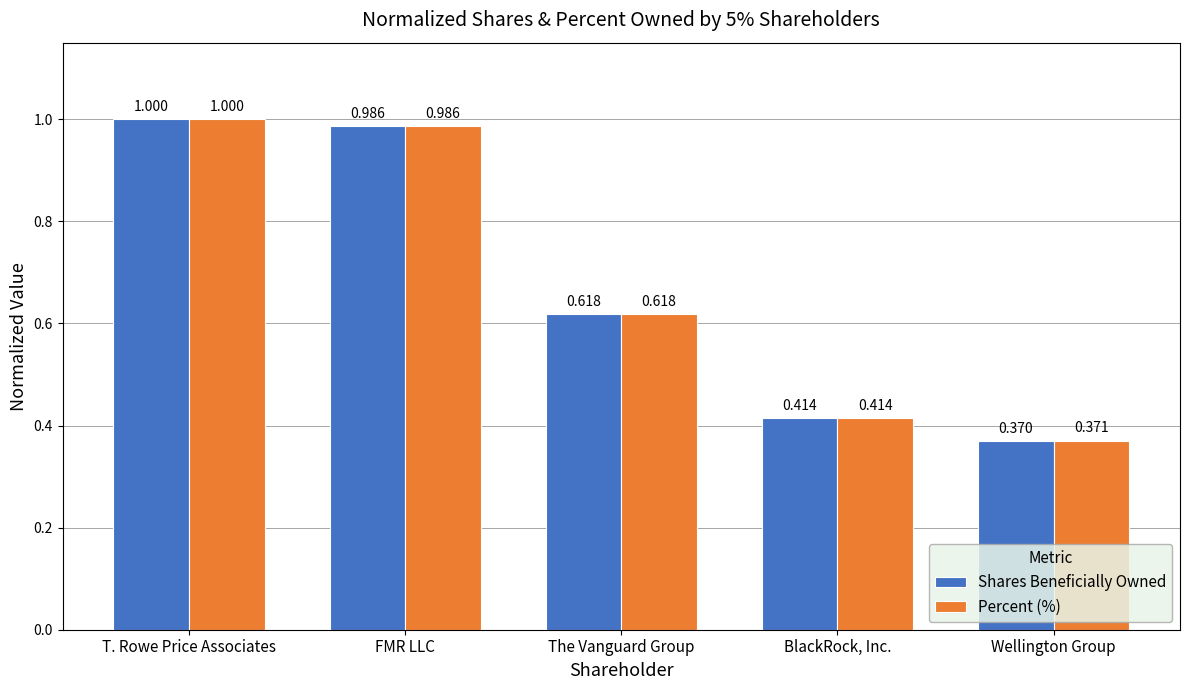

The value of Percent (%) at FMR LLC is 1.0. True or false?

True